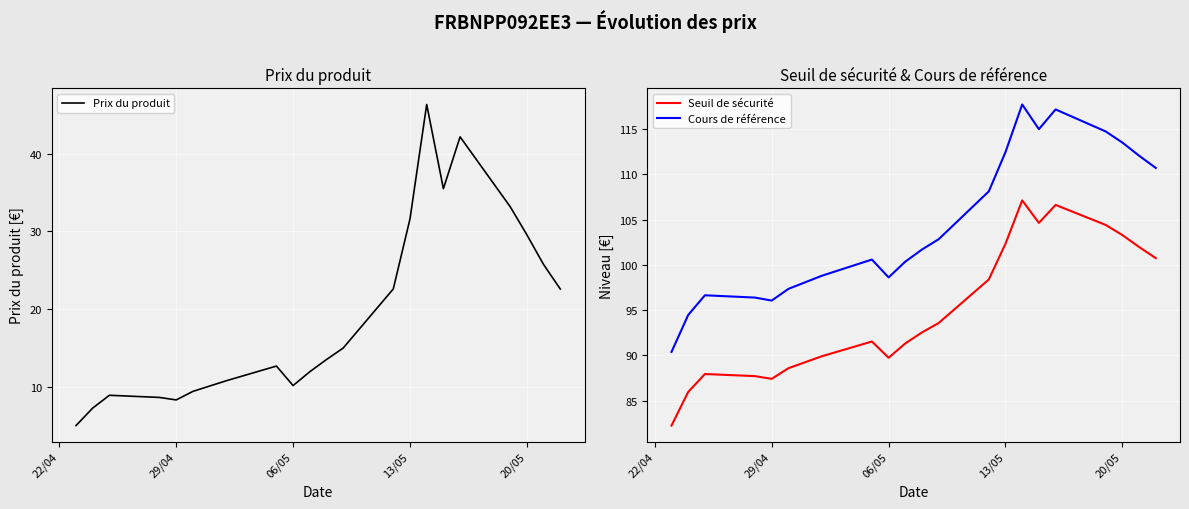

What is the difference between the maximum and minimum values in the Seuil de sécurité series?

24.9